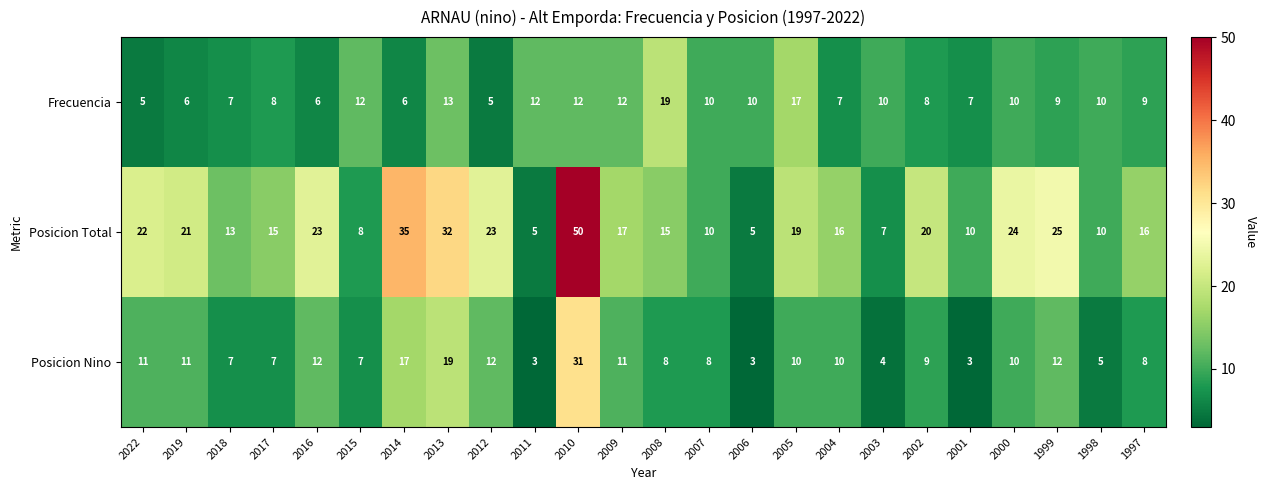

What is the average value of the Posicion Nino series?

10